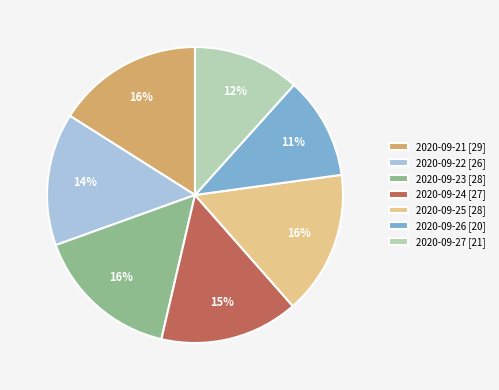

The 2020-09-21 slice represents 16% of the pie. True or false?

True